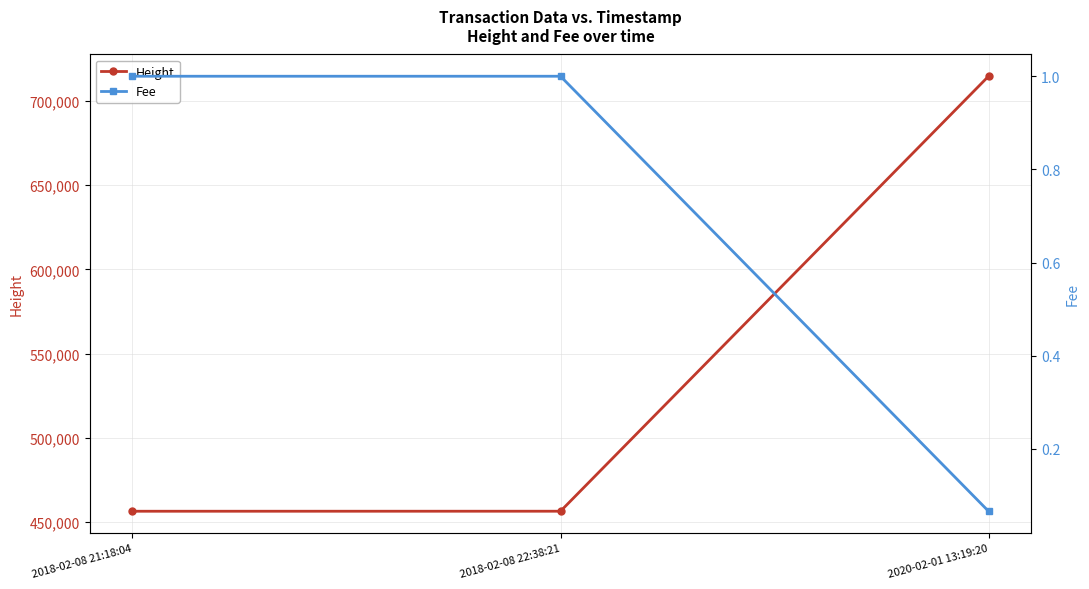

What is the smallest value displayed?

0.1